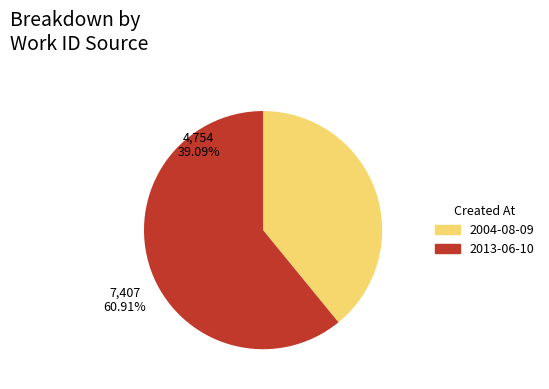

To the nearest percent, what portion does 2004-08-09 represent?

39%